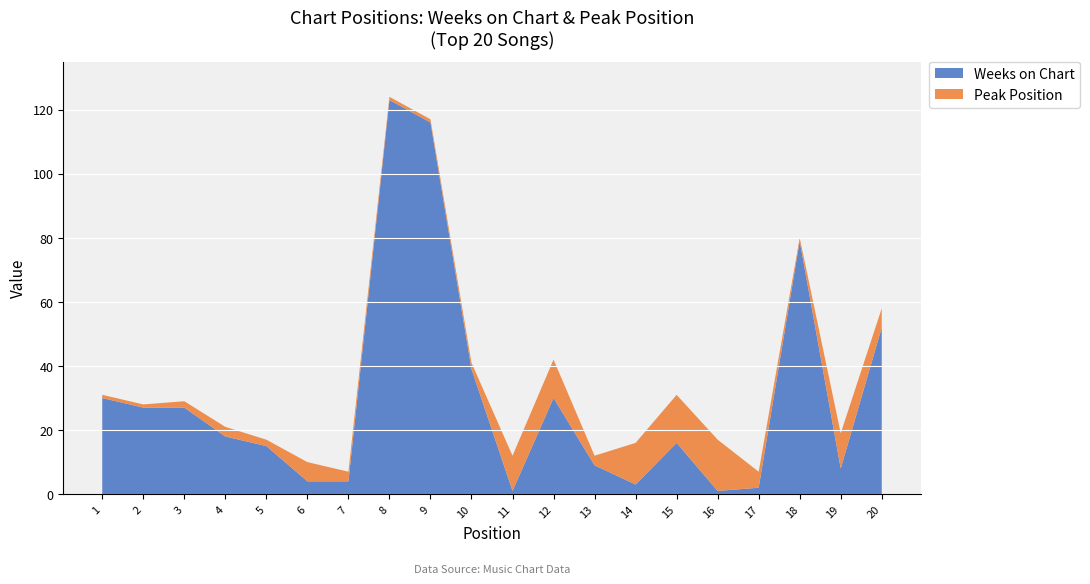

Reading left to right, what are all the values shown in this chart?

Weeks on Chart: 30	27	27	18	15	4	4	123	116	39	1	30	9	3	16	1	2	79	8	52
Peak Position: 1	1	2	3	2	6	3	1	1	2	11	12	3	13	15	16	5	1	11	6